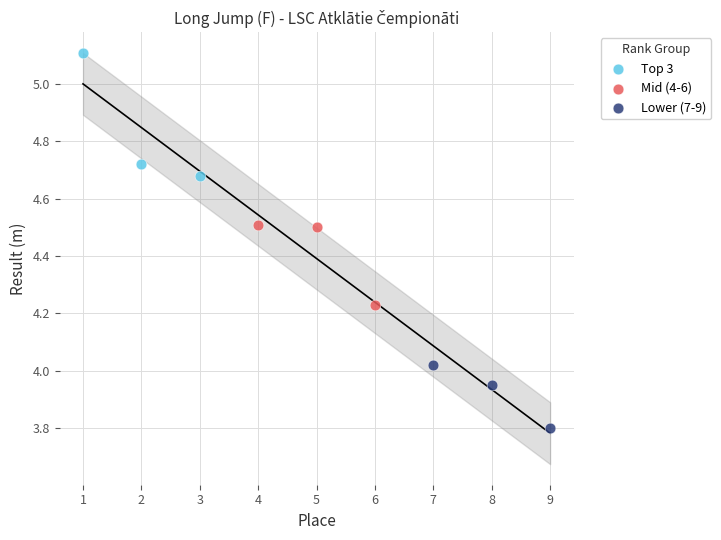

Which series contains the highest Y value?

Top 3